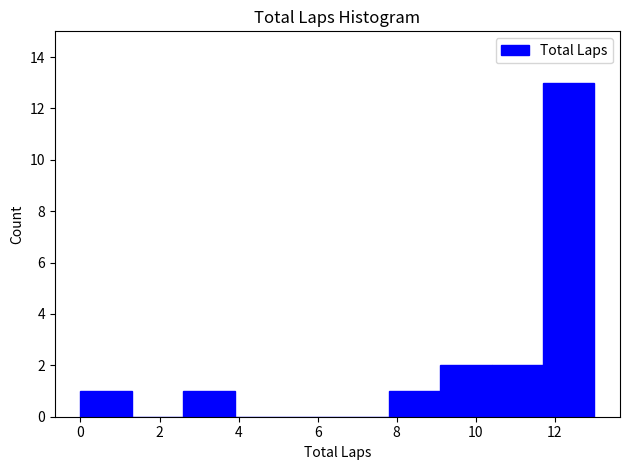

Reading left to right, list every bar in this chart as the range it spans on the x-axis followed by its height. Neither the bar edges nor the heights are printed on the chart, so give them approximately, as read against the axes.

0.0 to 1.3: 1
1.3 to 2.6: 0
2.6 to 3.9: 1
3.9 to 5.2: 0
5.2 to 6.5: 0
6.5 to 7.8: 0
7.8 to 9.1: 1
9.1 to 10.4: 2
10.4 to 11.7: 2
11.7 to 13.0: 13